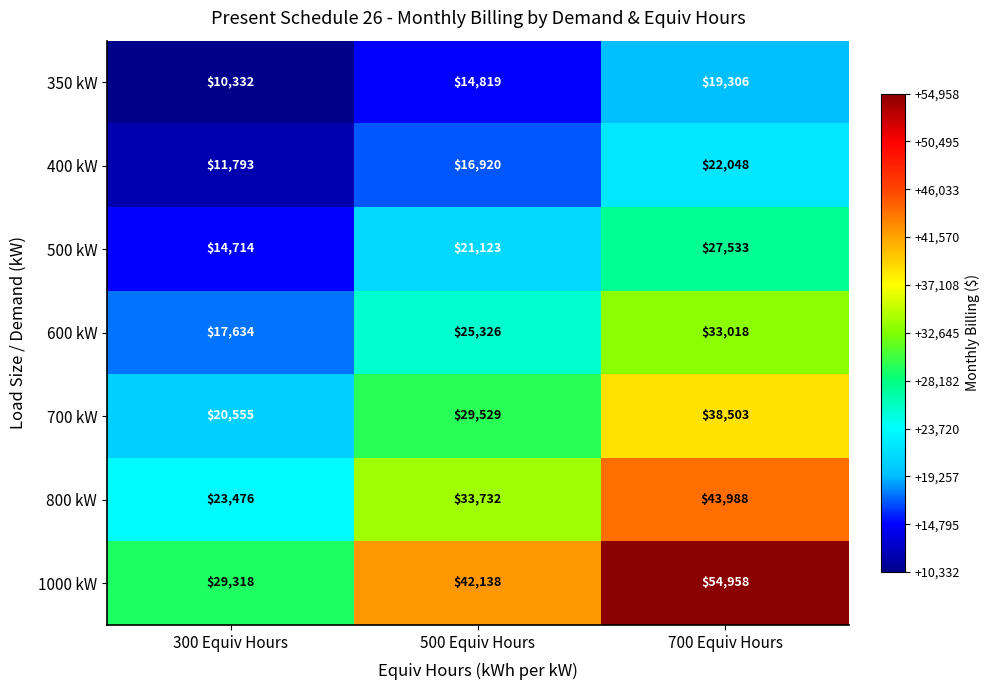

True or false: 500 kW has a value of 45110 at 700 Equiv Hours.

False